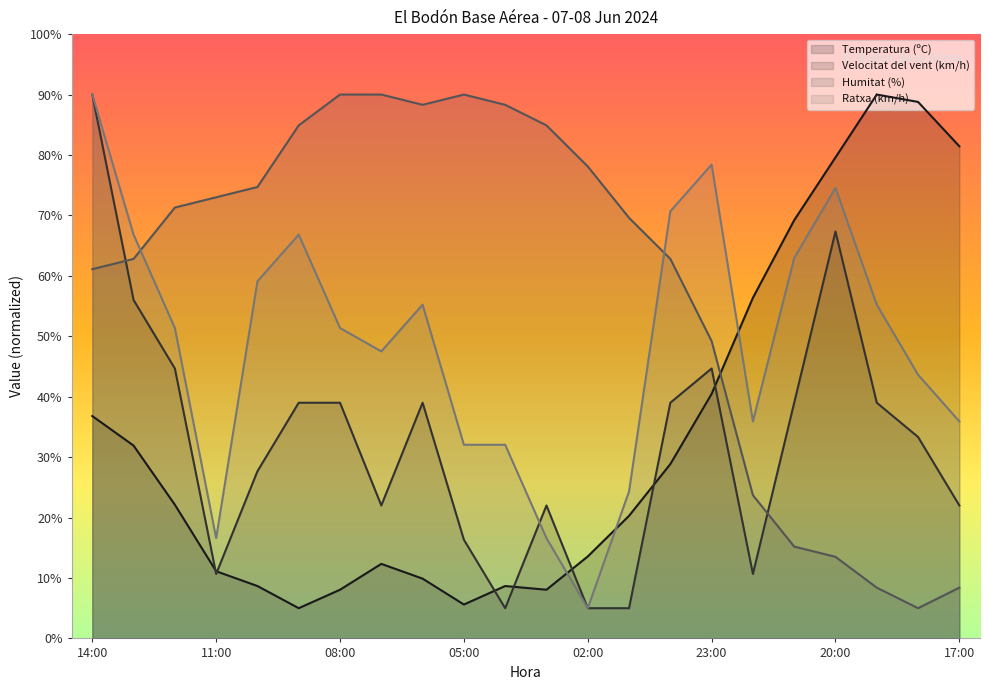

What is the difference between the maximum and minimum values in the Humitat (%) series?

85.0